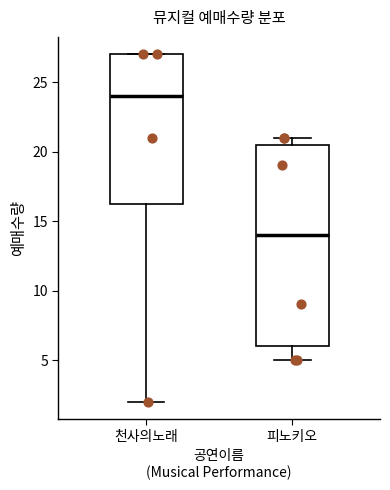

Where does the median line of the box for 천사의노래 sit on the y-axis? The values are not printed on the chart, so give them approximately, as read against the axis.

24.0